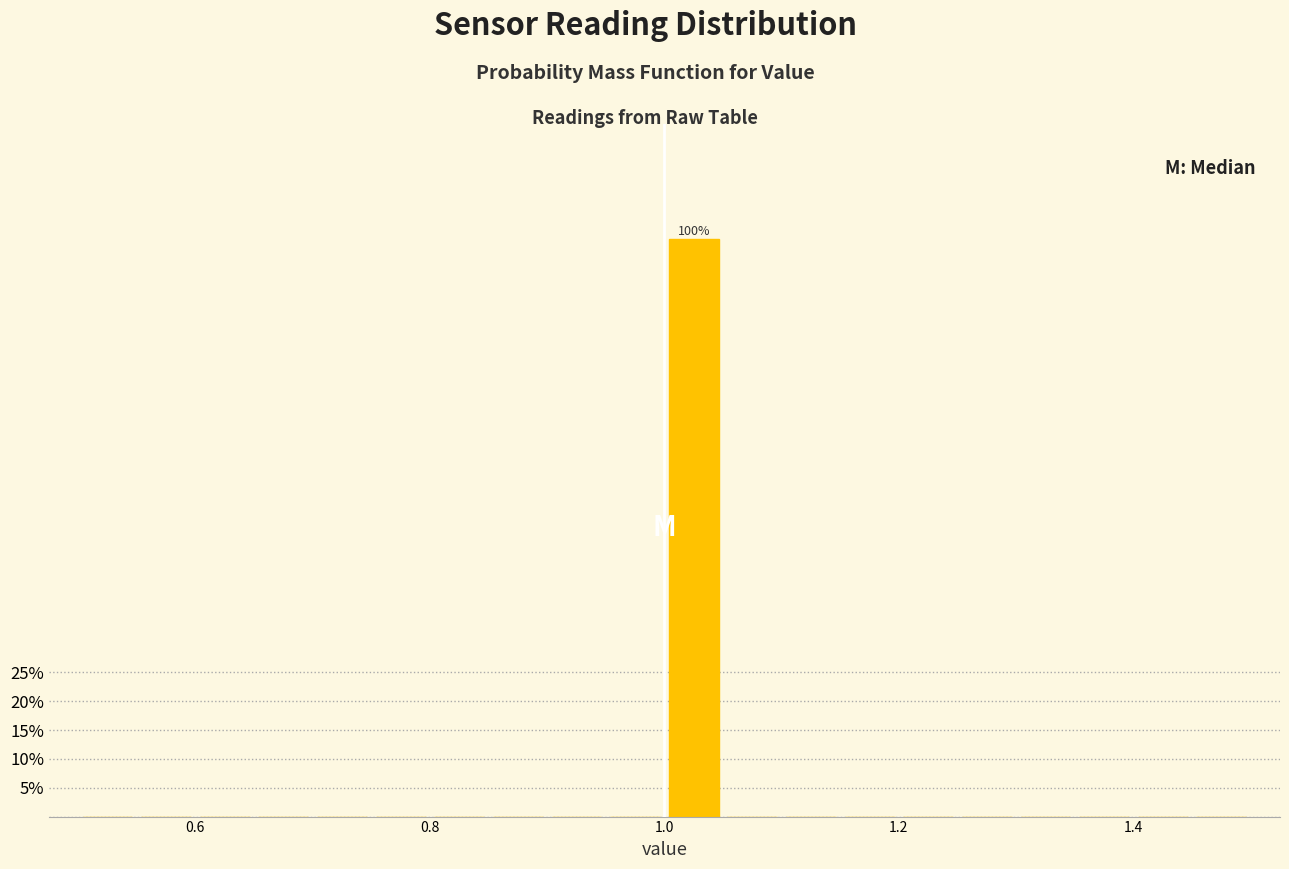

Read against the x-axis, roughly where is the centre of the tallest bar?

1.02